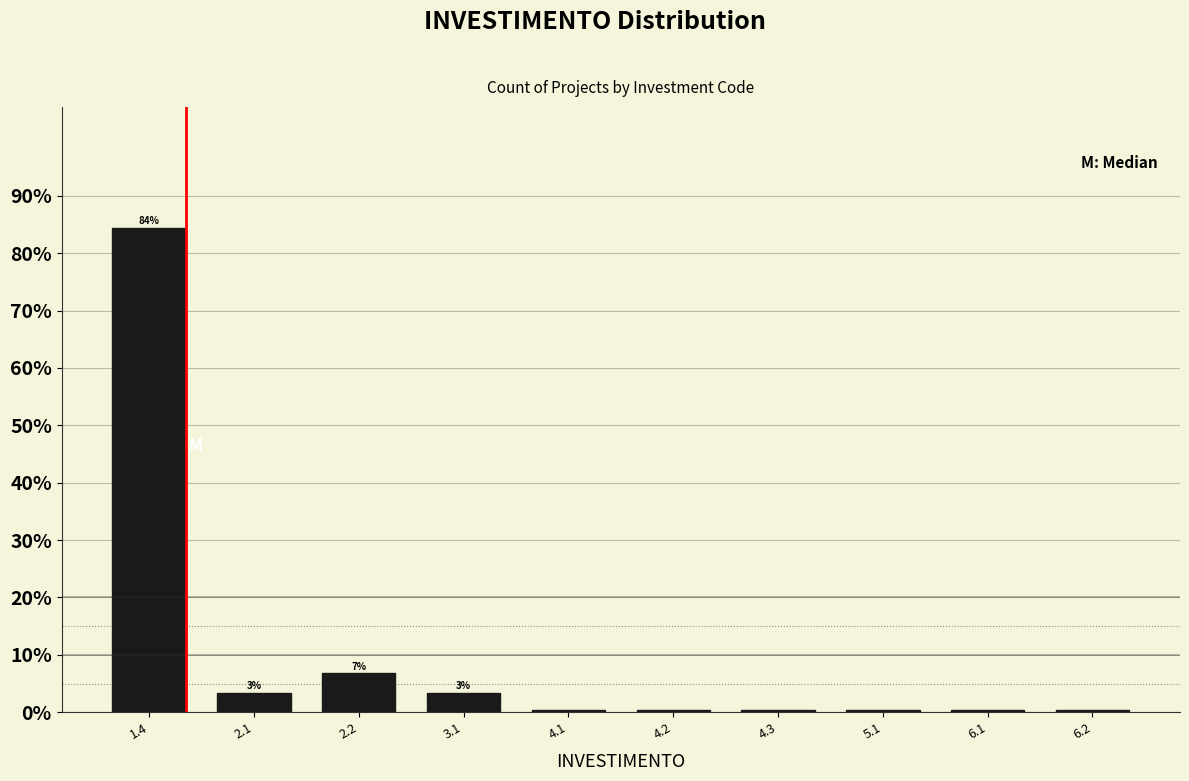

Reading left to right, extract all data points from this chart.

1.4=84.4	2.1=3.4	2.2=6.8	3.1=3.4	4.1=0.3	4.2=0.3	4.3=0.3	5.1=0.3	6.1=0.3	6.2=0.3